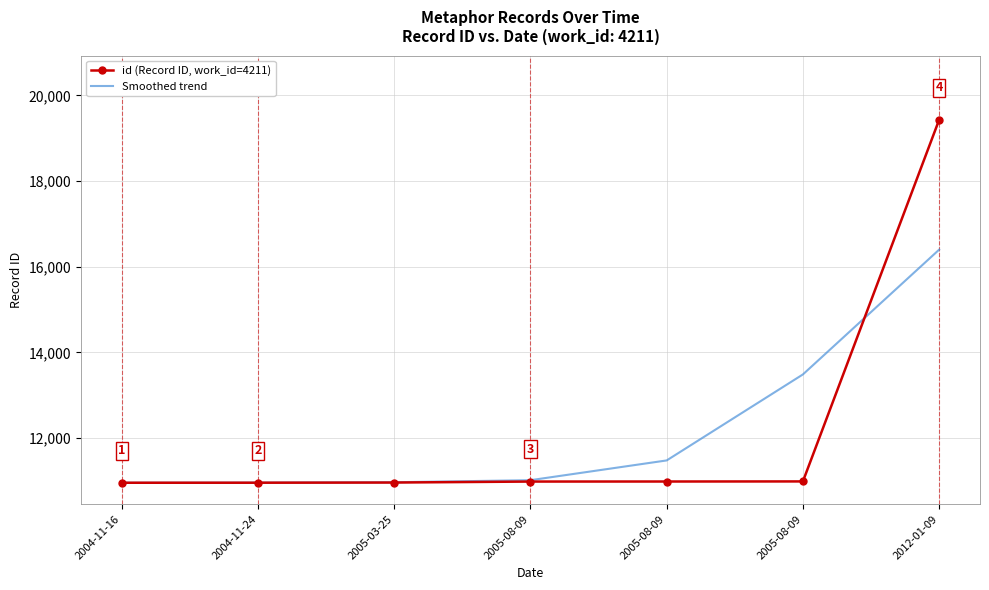

Reading left to right, what are all the values shown in this chart?

id (Record ID, work_id=4211): 2004-11-16=10956.0	2004-11-24=10957.0	2005-03-25=10961.0	2005-08-09=10984.0	2005-08-09=10985.0	2005-08-09=10987.0	2012-01-09=19430.0
Smoothed trend: 2004-11-16=10956.7	2004-11-24=10959.3	2005-03-25=10967.8	2005-08-09=11015.8	2005-08-09=11477.2	2005-08-09=13485.0	2012-01-09=16398.1